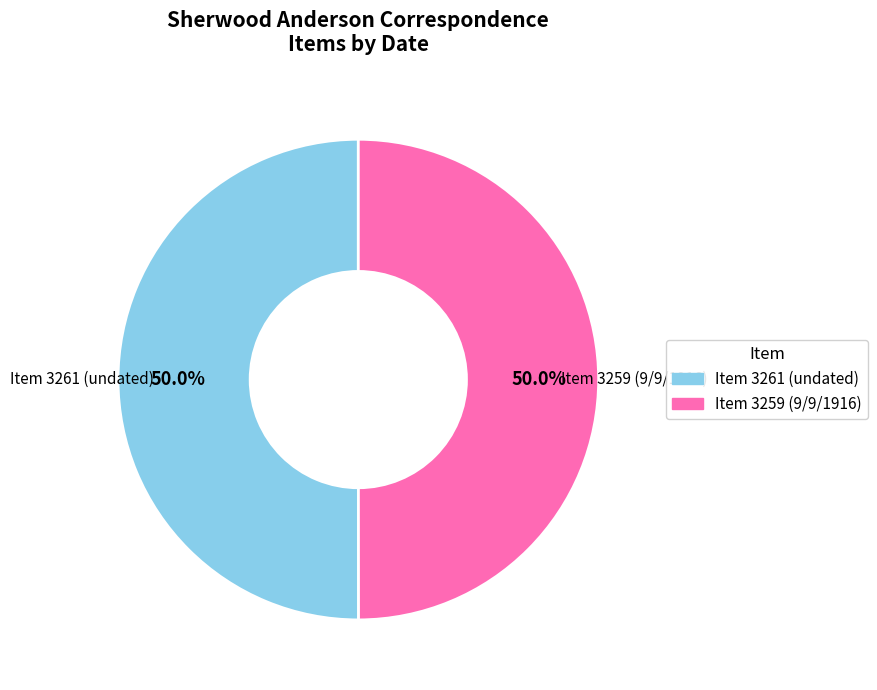

Combined, do Item 3261 (undated) and Item 3259 (9/9/1916) account for over 50%?

Yes